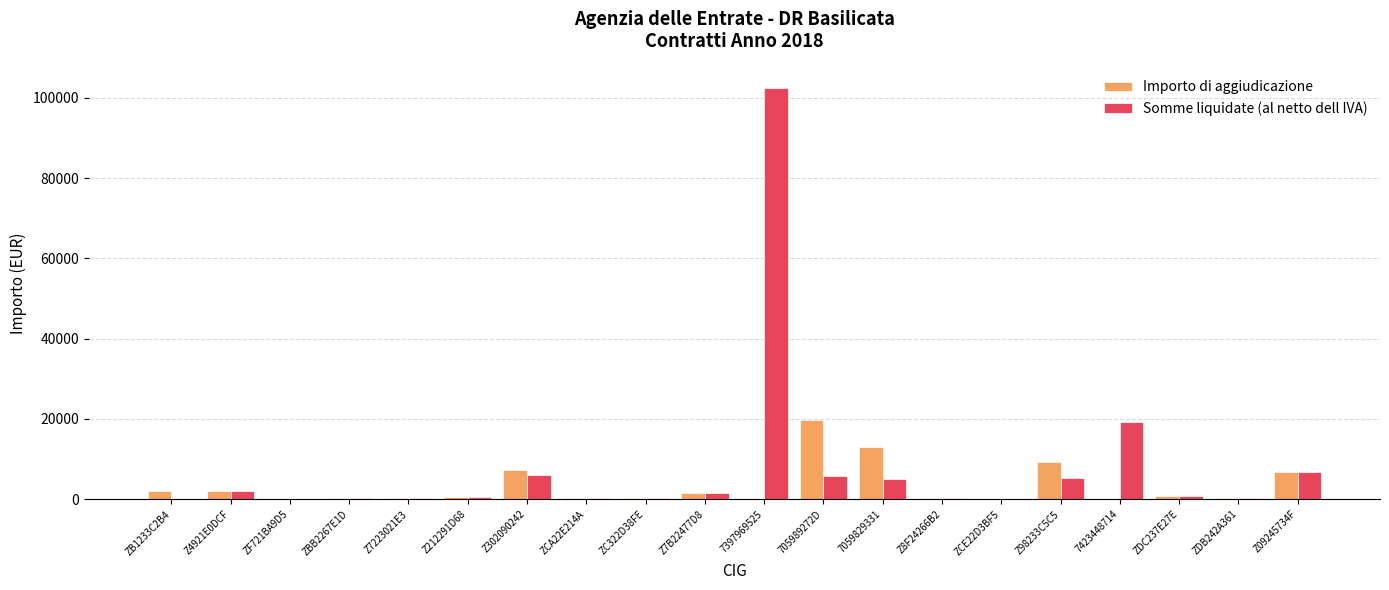

At which label is Importo di aggiudicazione closest to 9900?

Z98233C5C5